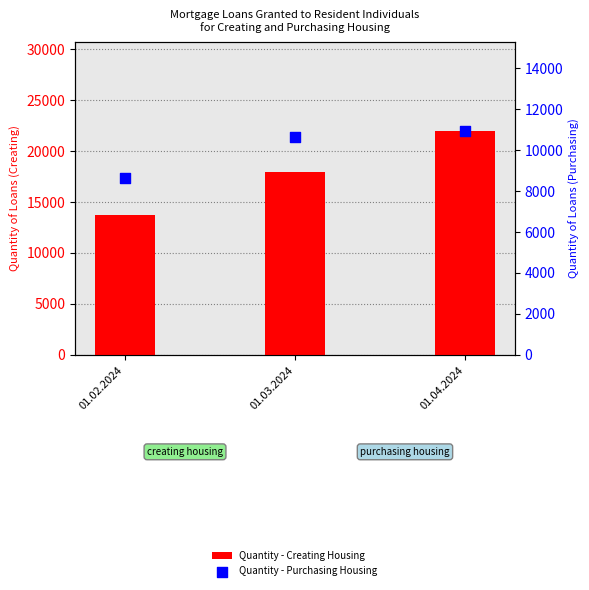

At how many categories does at least one series exceed 20481?

1